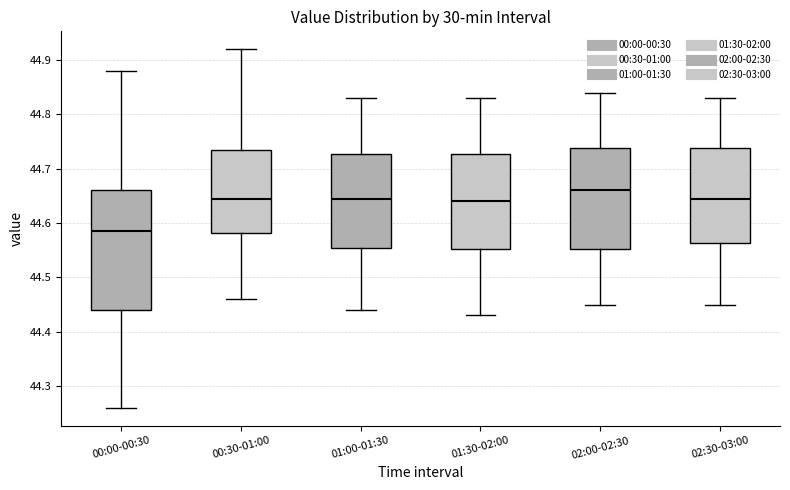

Reading left to right, transcribe this box plot: for each box, give where its median line is, the range the box spans, and where its two whiskers end, as read against the y-axis. The values are not printed on the chart, so give them approximately, as read against the axis.

00:00-00:30: median 44.59, box 44.44 to 44.66, whiskers 44.26 to 44.88
00:30-01:00: median 44.65, box 44.58 to 44.74, whiskers 44.46 to 44.92
01:00-01:30: median 44.65, box 44.56 to 44.73, whiskers 44.44 to 44.83
01:30-02:00: median 44.64, box 44.55 to 44.73, whiskers 44.43 to 44.83
02:00-02:30: median 44.66, box 44.55 to 44.74, whiskers 44.45 to 44.84
02:30-03:00: median 44.65, box 44.56 to 44.74, whiskers 44.45 to 44.83